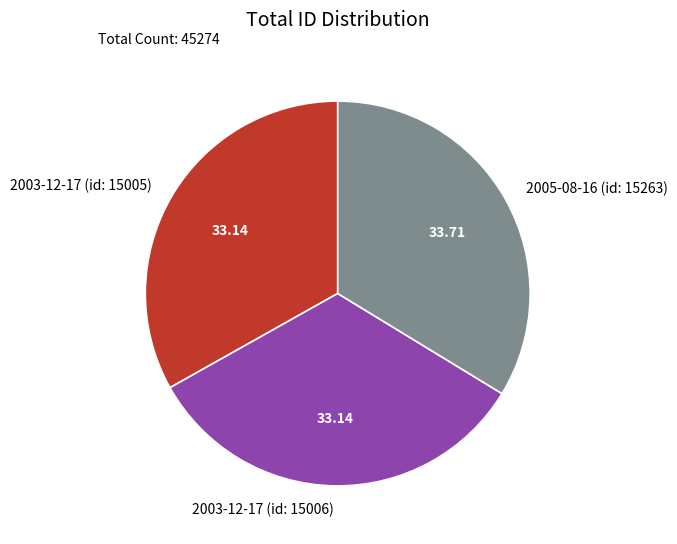

Is there a majority slice in this chart?

No